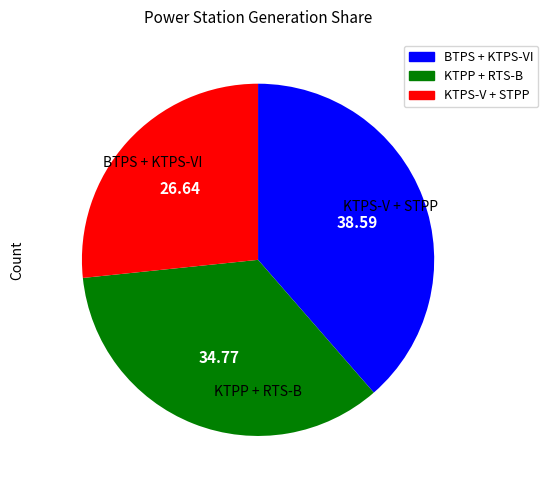

Which has a higher value, BTPS + KTPS-VI or KTPS-V + STPP?

BTPS + KTPS-VI